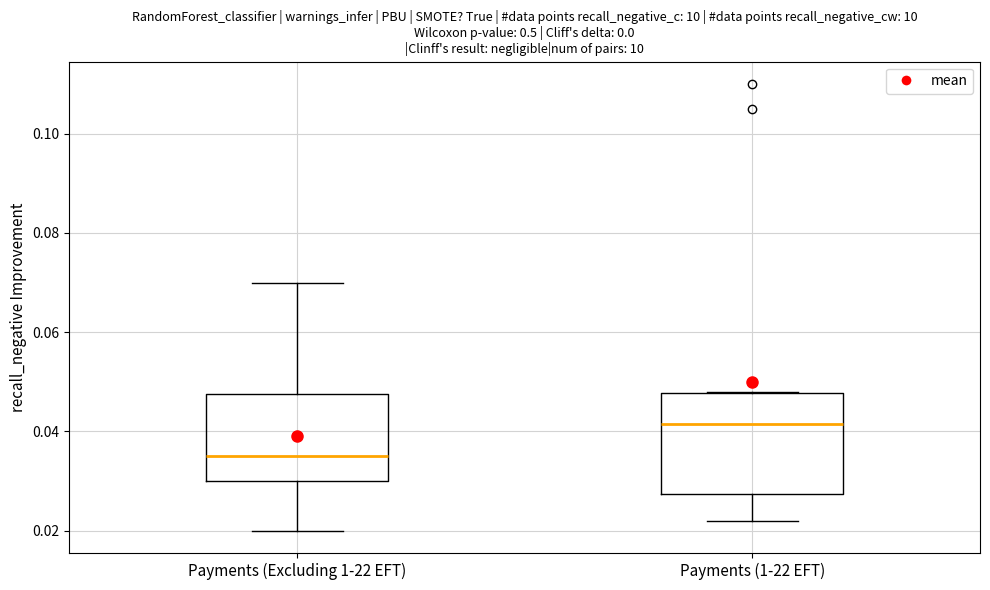

Reading left to right, read every box against the y-axis: the position of its median line, the range the box covers, and the ends of its whiskers. The values are not printed on the chart, so give them approximately, as read against the axis.

Payments (Excluding 1-22 EFT): median 0.036, box 0.030 to 0.048, whiskers 0.020 to 0.070
Payments (1-22 EFT): median 0.042, box 0.028 to 0.048, whiskers 0.022 to 0.048